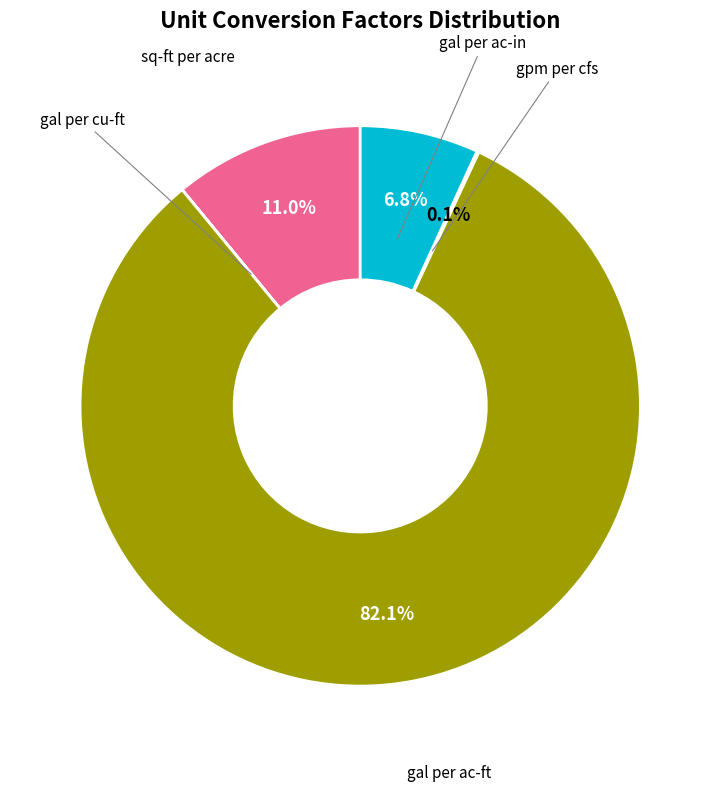

Which category has the biggest portion of the pie?

gal per ac-ft